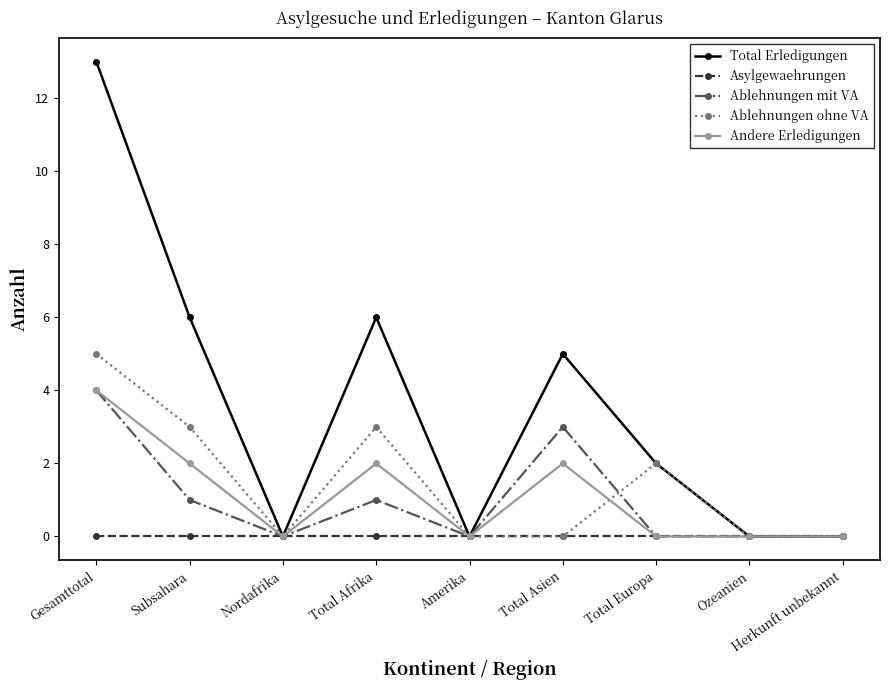

Where is the first local maximum for Andere Erledigungen?

Total Afrika